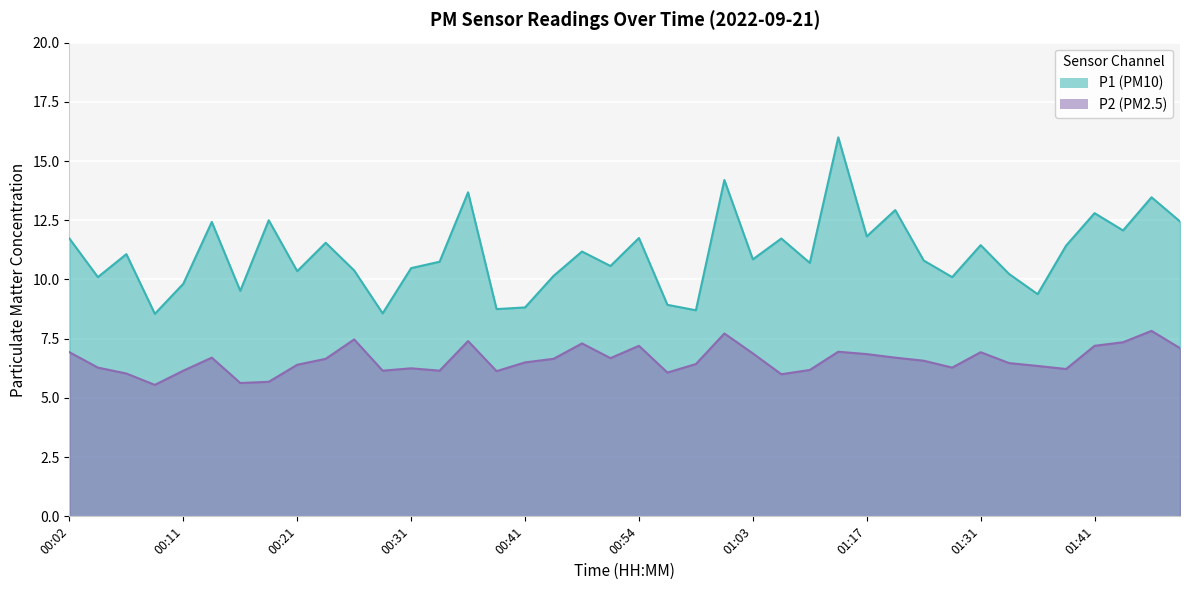

How many series are shown in this chart?

2